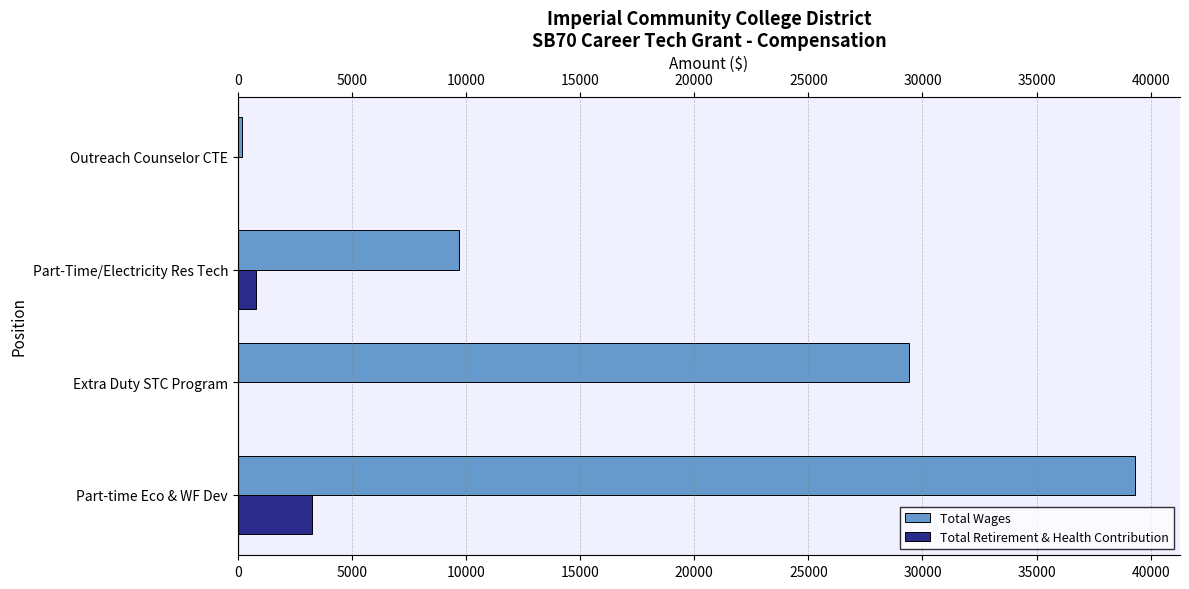

What is the sum of all Total Wages values?

78606